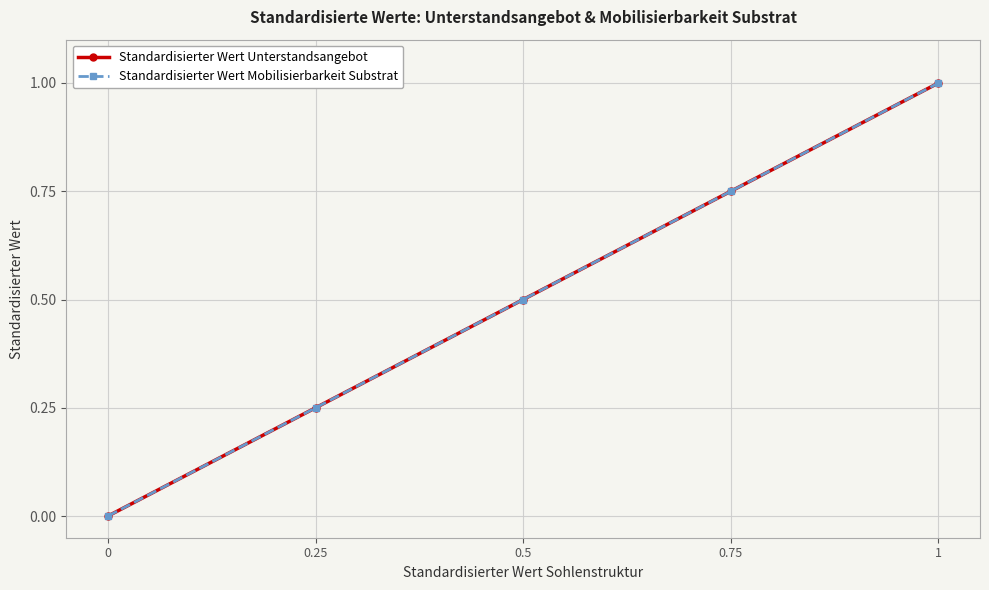

Does the chart have visible grid lines?

Yes